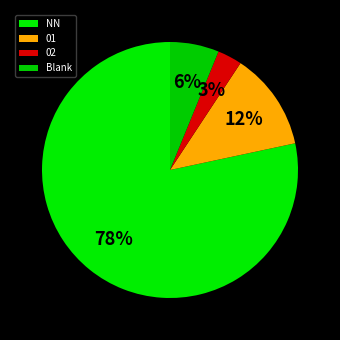

Which has a higher value, NN or 01?

NN